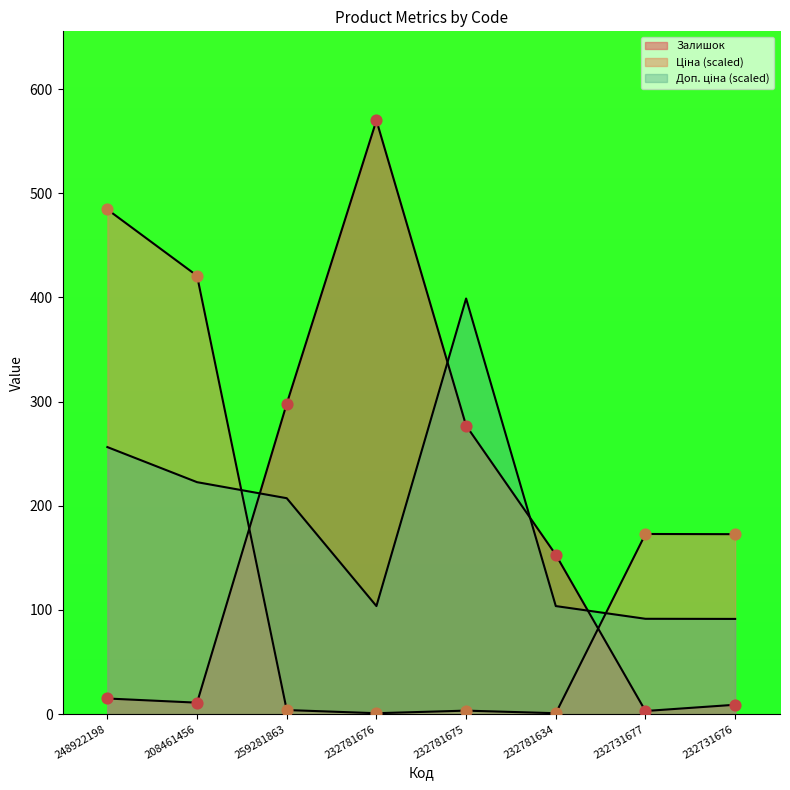

Which series has the largest total across all categories?

Доп. ціна